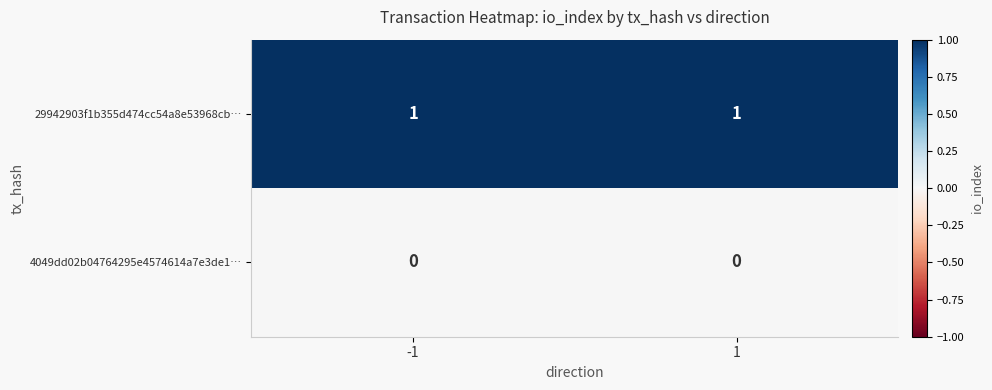

Is it true that 4049dd02b04764295e4574614a7e3de1… equals 0 at -1?

True